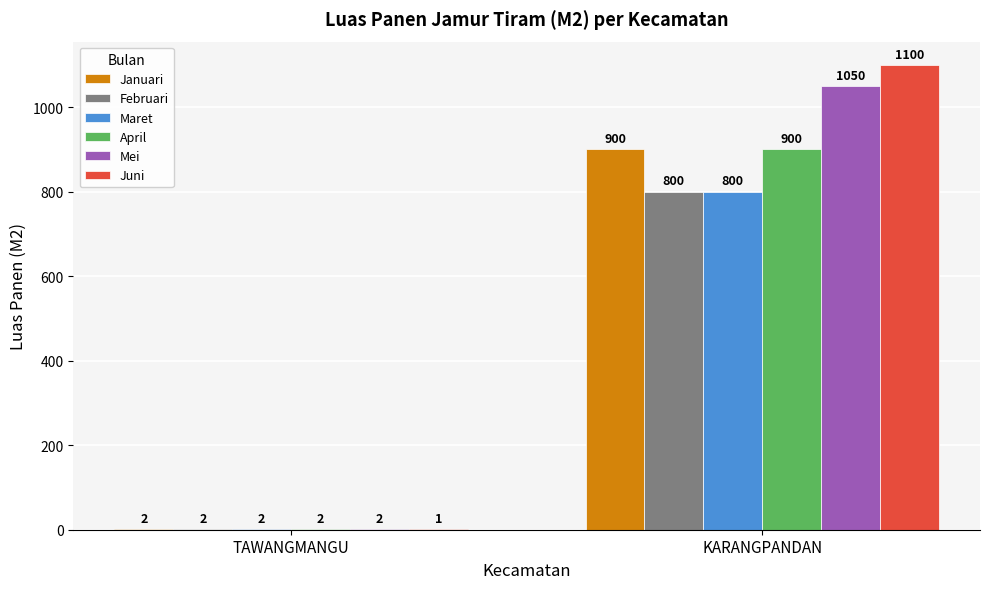

What is the sum of the Januari values at KARANGPANDAN and TAWANGMANGU?

902